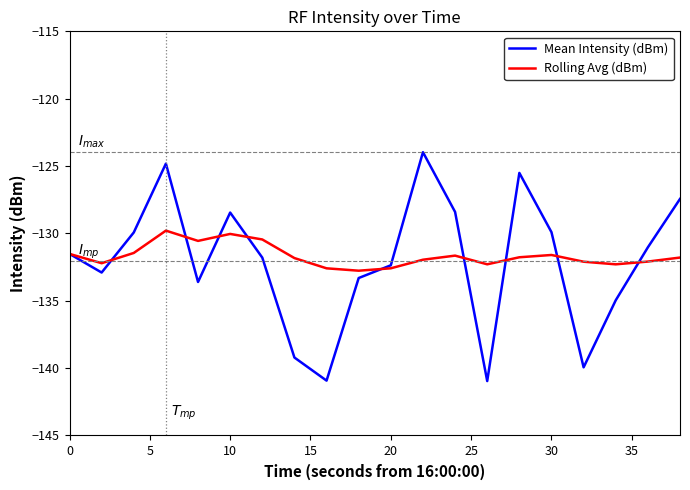

What is the lowest value of the Mean Intensity (dBm) series?

-141.0